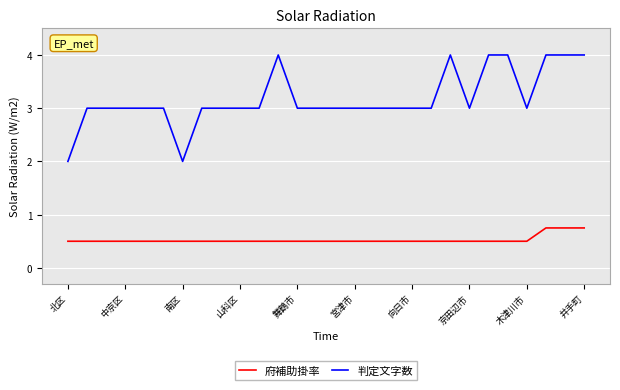

List the series in order of their peak value, highest first.

判定文字数, 府補助掛率